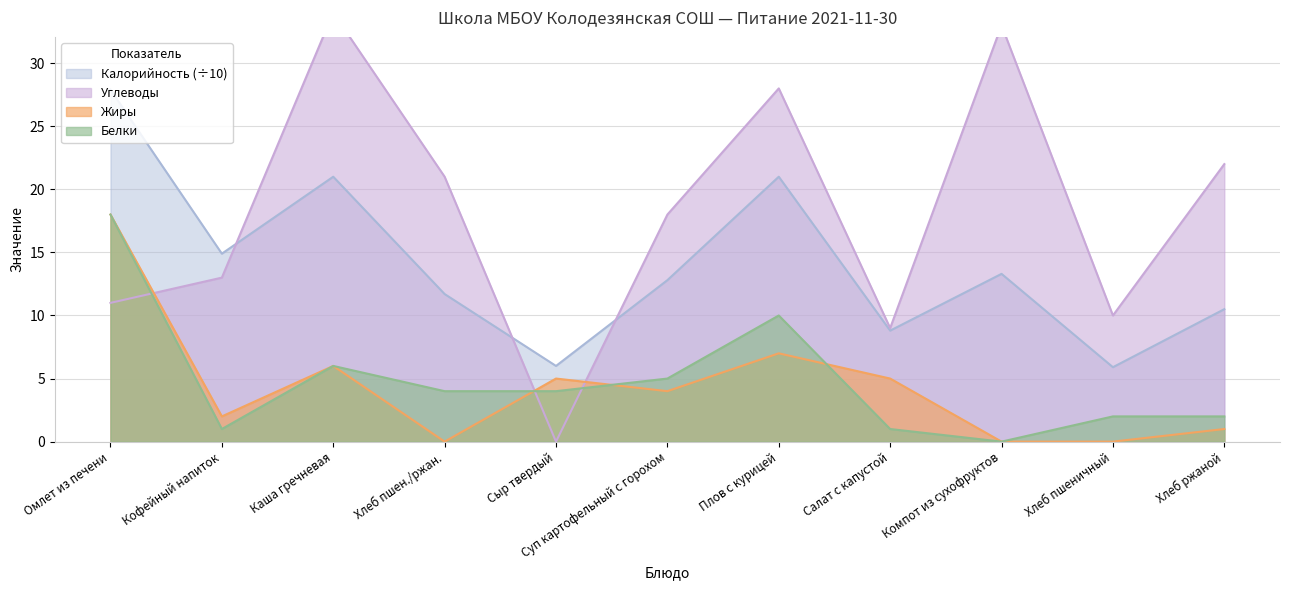

The Белки series shows 0.4 at Хлеб пшеничный. True or false?

False